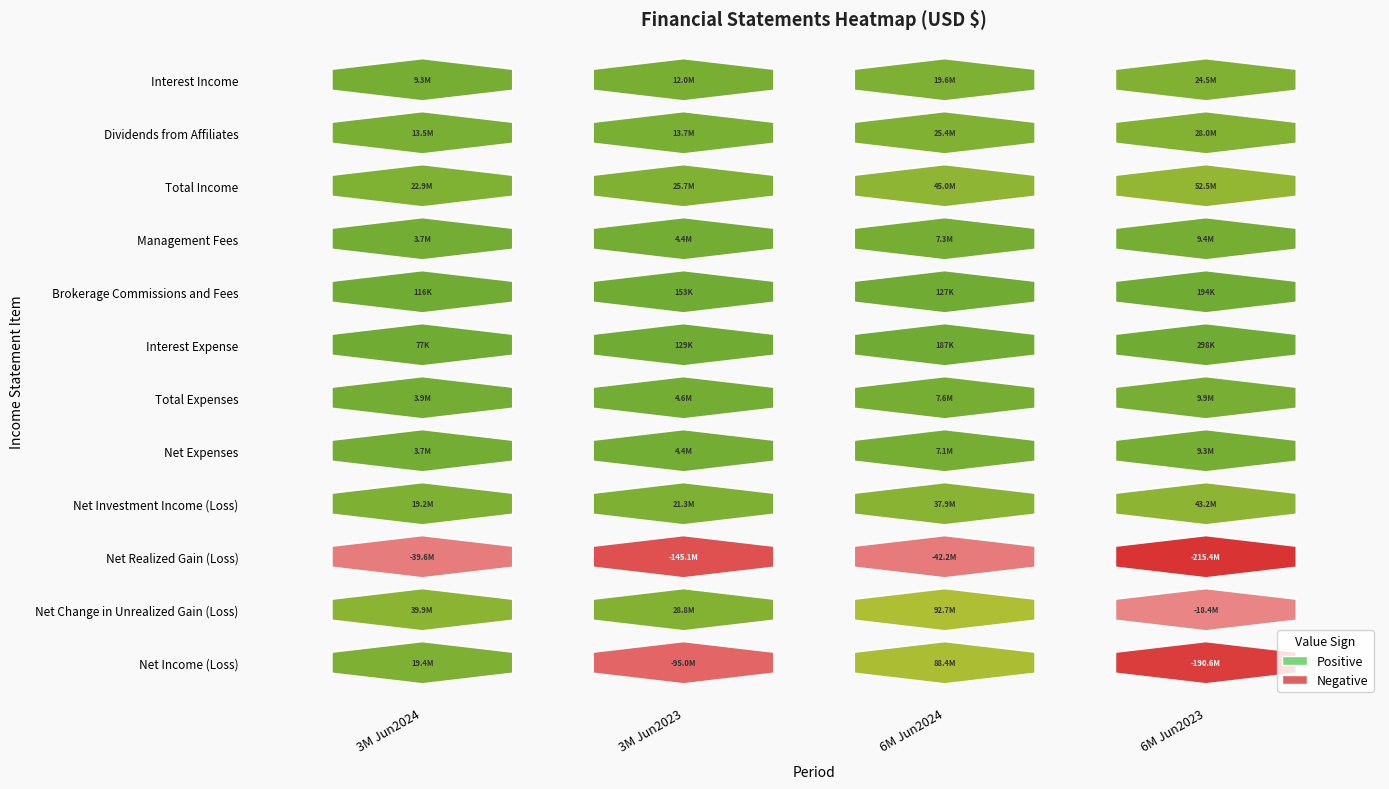

What is the difference between the highest and lowest values at 0?

79518780